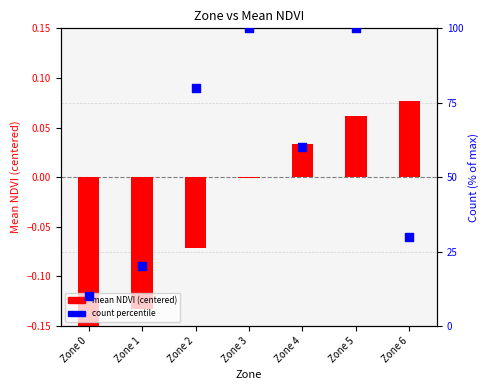

At which category is the sum across all series the highest?

Zone 5